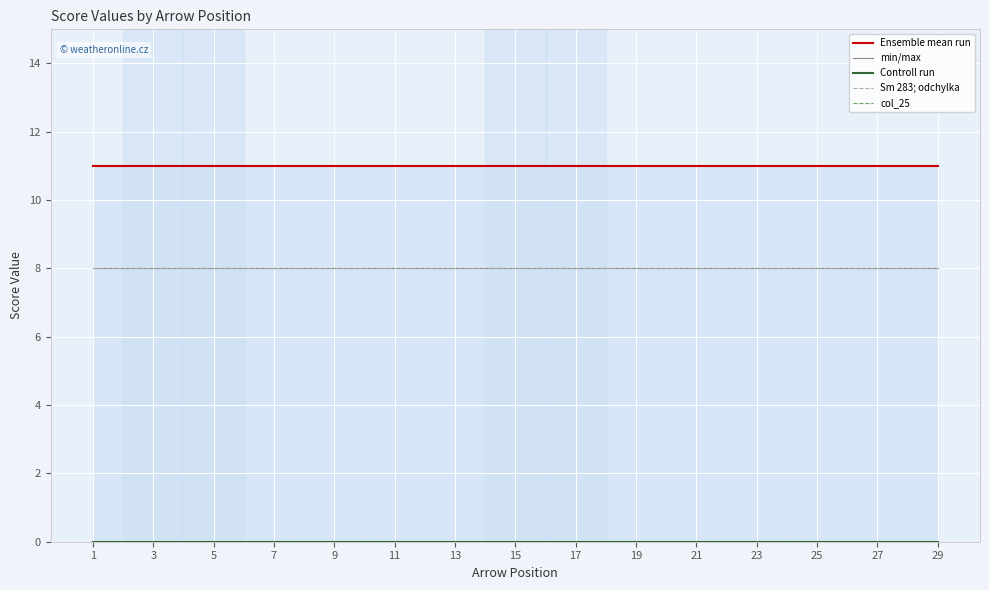

Reading left to right, transcribe all the data shown in this chart.

Ensemble mean run: 1=11	3=11	5=11	7=11	9=11	11=11	13=11	15=11	17=11	19=11	21=11	23=11	25=11	27=11	29=11
min/max: 1=8	3=8	5=8	7=8	9=8	11=8	13=8	15=8	17=8	19=8	21=8	23=8	25=8	27=8	29=8
Controll run: 1=0	3=0	5=0	7=0	9=0	11=0	13=0	15=0	17=0	19=0	21=0	23=0	25=0	27=0	29=0
Sm 283; odchylka: 1=8	3=8	5=8	7=8	9=8	11=8	13=8	15=8	17=8	19=8	21=8	23=8	25=8	27=8	29=8
col_25: 1=0	3=0	5=0	7=0	9=0	11=0	13=0	15=0	17=0	19=0	21=0	23=0	25=0	27=0	29=0